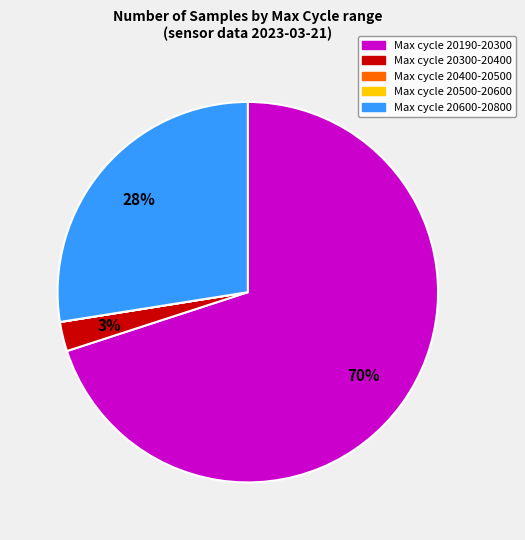

Is there any slice that represents more than half of the pie?

Yes